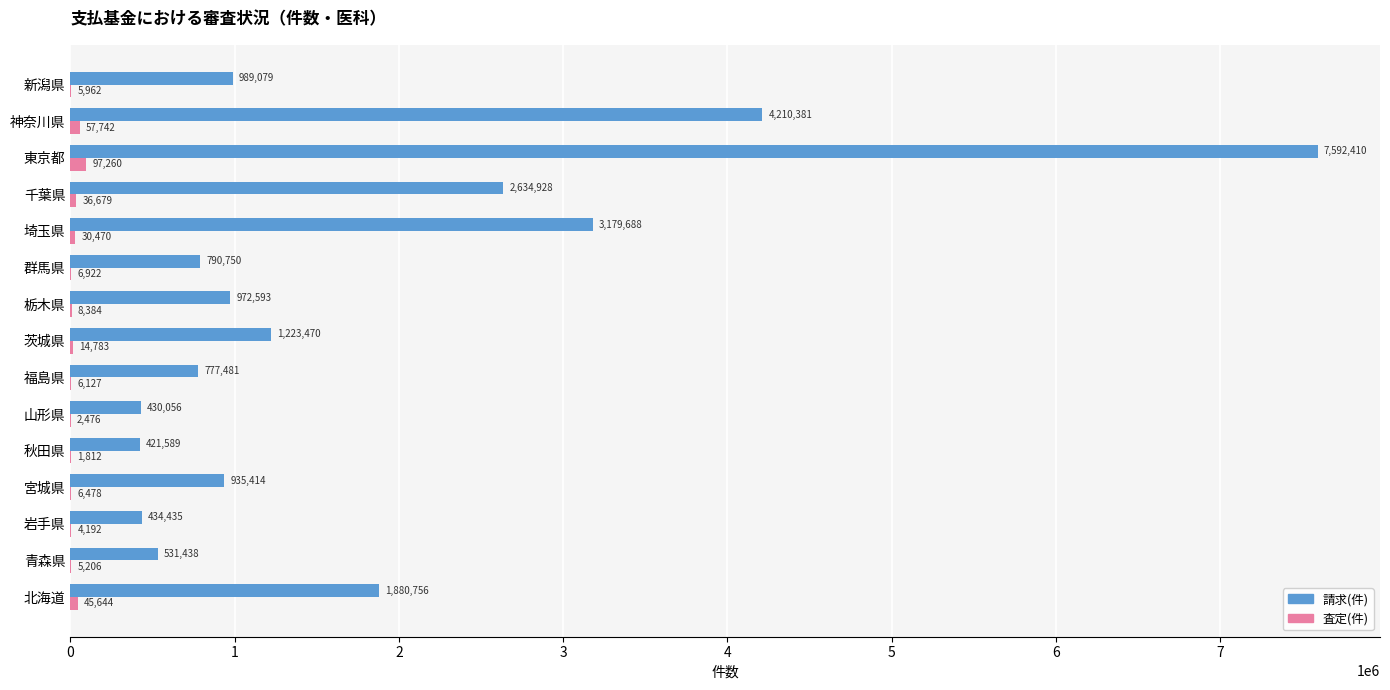

The 請求(件) series shows 1880756 at 北海道. True or false?

True